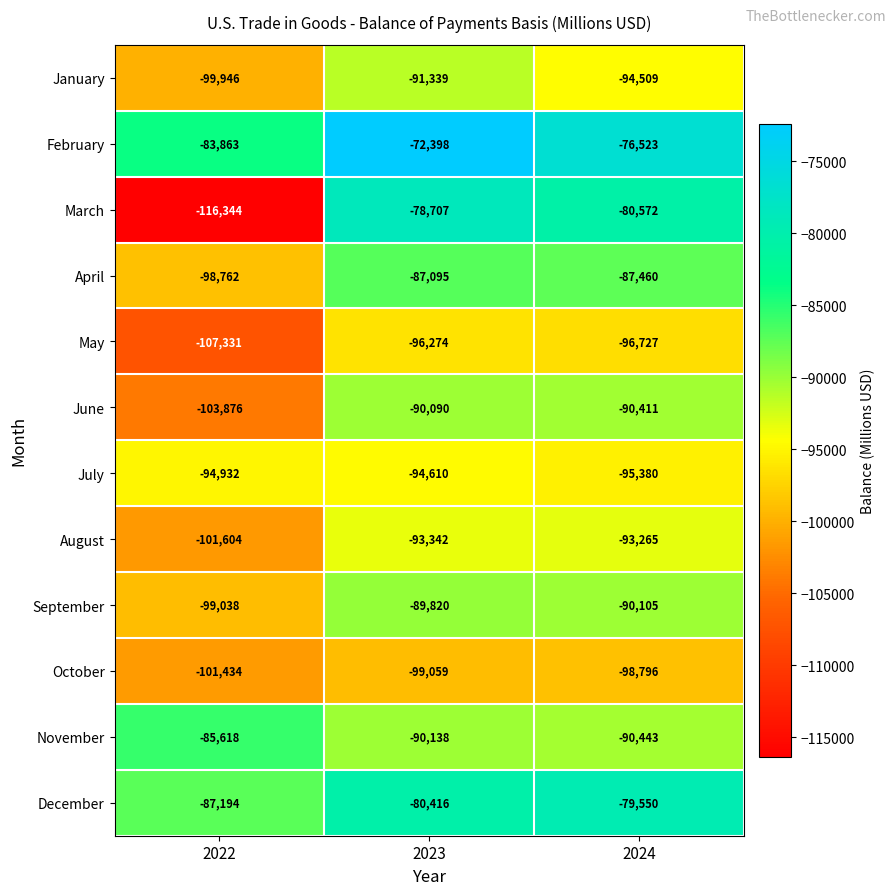

Which category has the lowest value across all series?

2022